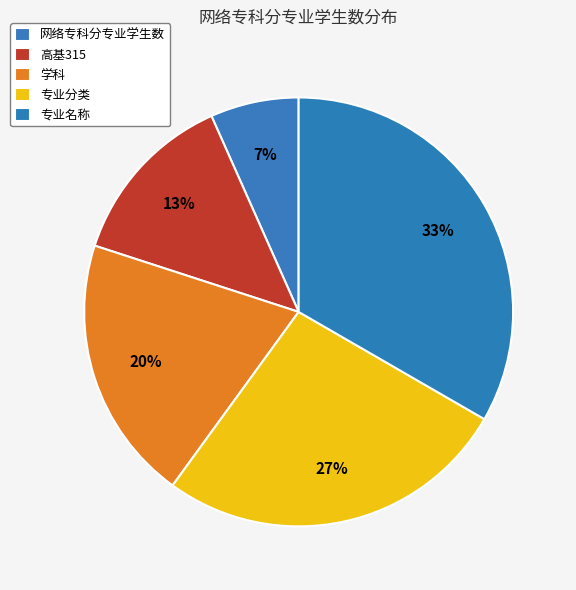

Rank the categories by value from highest to lowest.

专业名称, 专业分类, 学科, 高基315, 网络专科分专业学生数